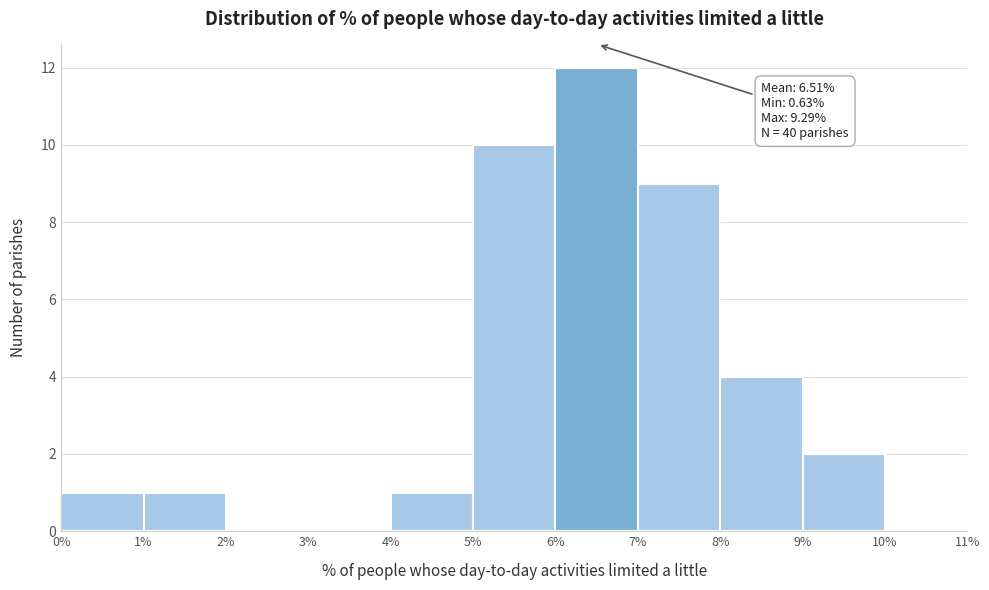

Which range on the x-axis has the tallest bar?

6% to 7%